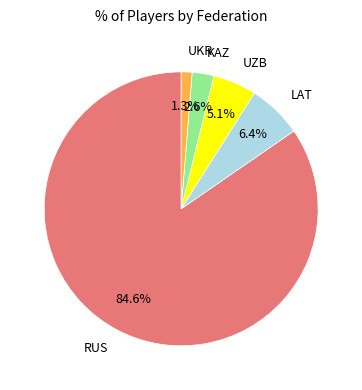

Between LAT and KAZ, which is larger?

LAT